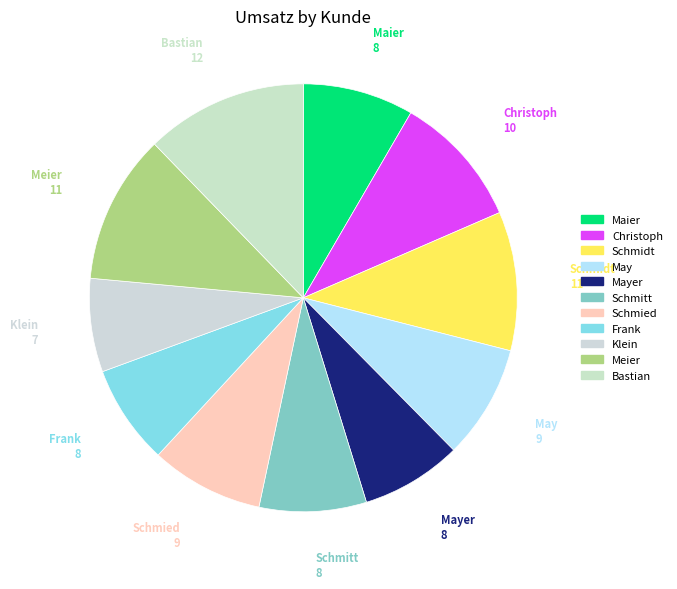

What is the largest slice in the pie chart?

Bastian